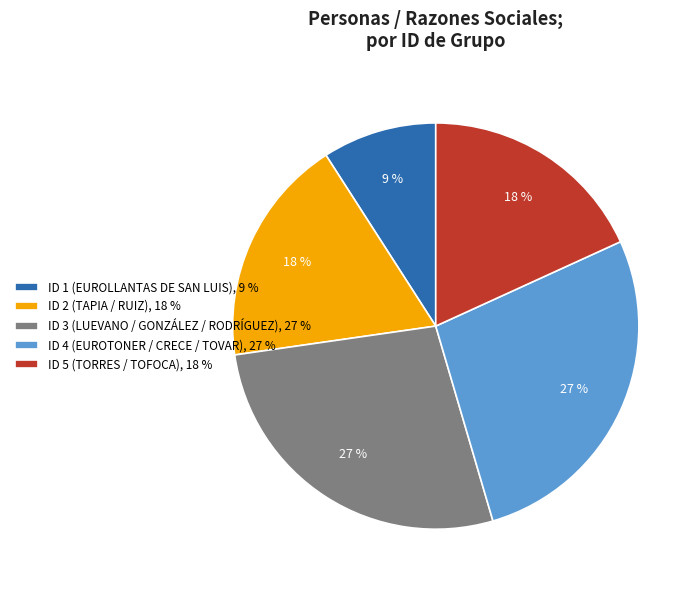

Which has a higher value, ID 4 (EUROTONER / CRECE / TOVAR), 27 % or ID 1 (EUROLLANTAS DE SAN LUIS), 9 %?

ID 4 (EUROTONER / CRECE / TOVAR), 27 %